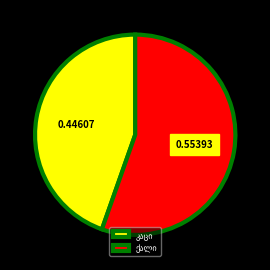

Does any single category account for the majority?

Yes